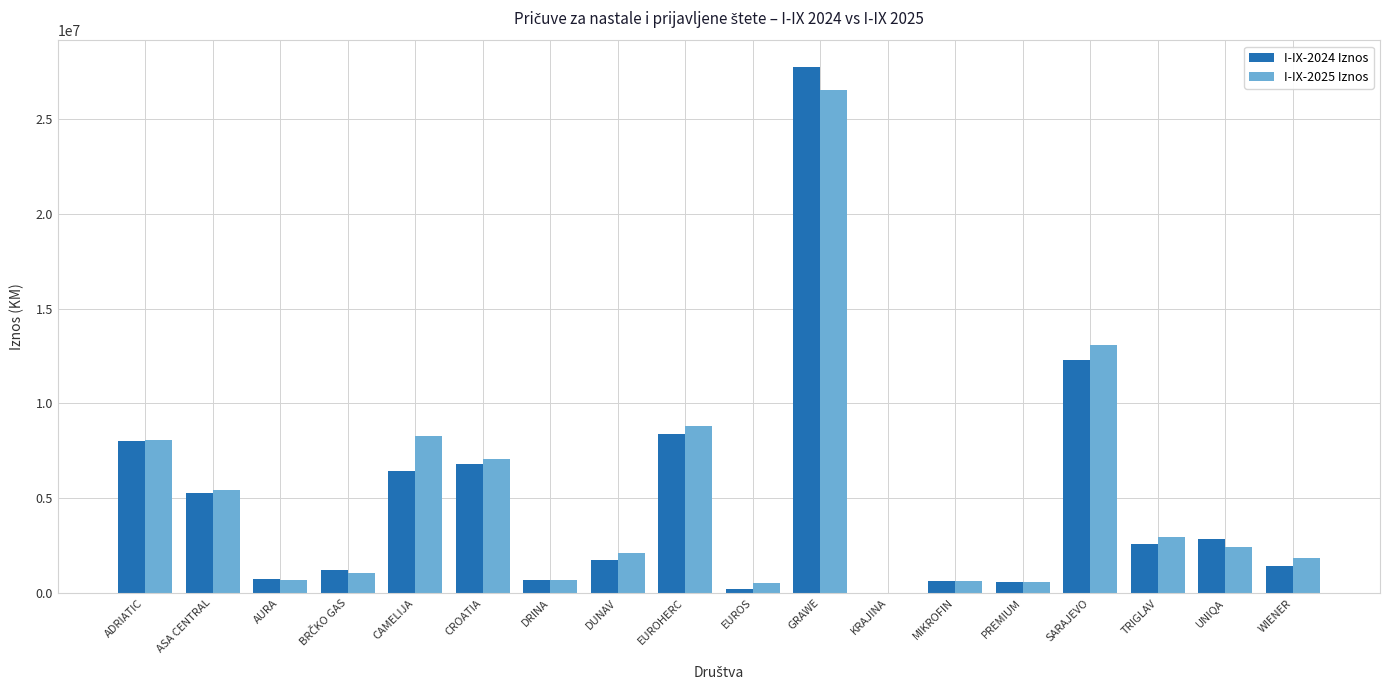

Which series changed the most between ADRIATIC and CROATIA?

I-IX-2024 Iznos